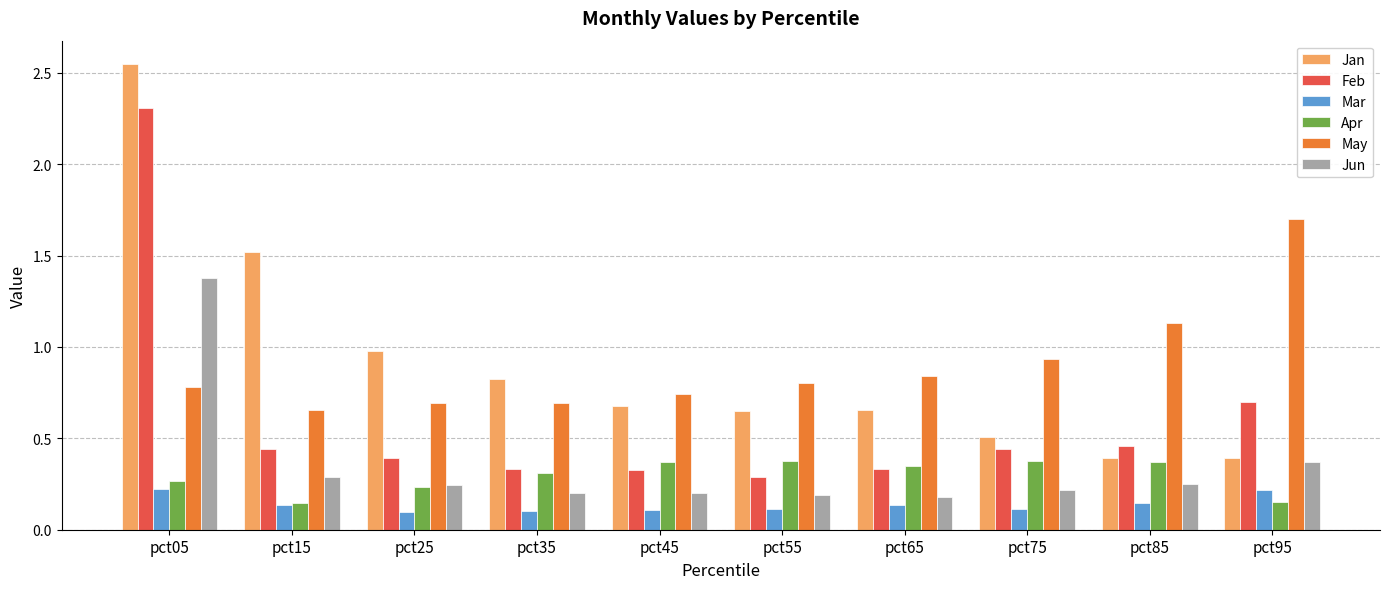

At pct05, list the series in order from largest to smallest.

Jan, Feb, Jun, May, Apr, Mar